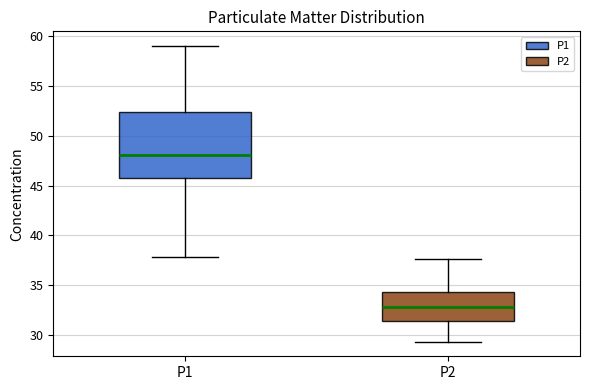

Reading left to right, transcribe this box plot: for each box, give where its median line is, the range the box spans, and where its two whiskers end, as read against the y-axis. The values are not printed on the chart, so give them approximately, as read against the axis.

P1: median 48.0, box 45.5 to 52.5, whiskers 38.0 to 59.0
P2: median 33.0, box 31.5 to 34.5, whiskers 29.5 to 37.5